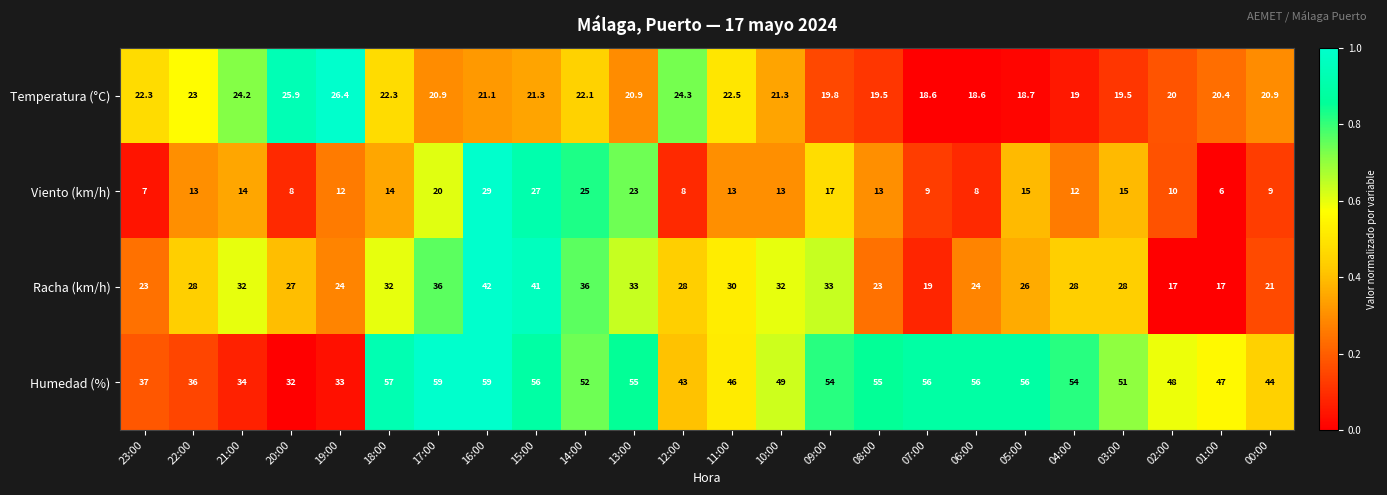

What is the average value of the Temperatura (°C) series?

21.4